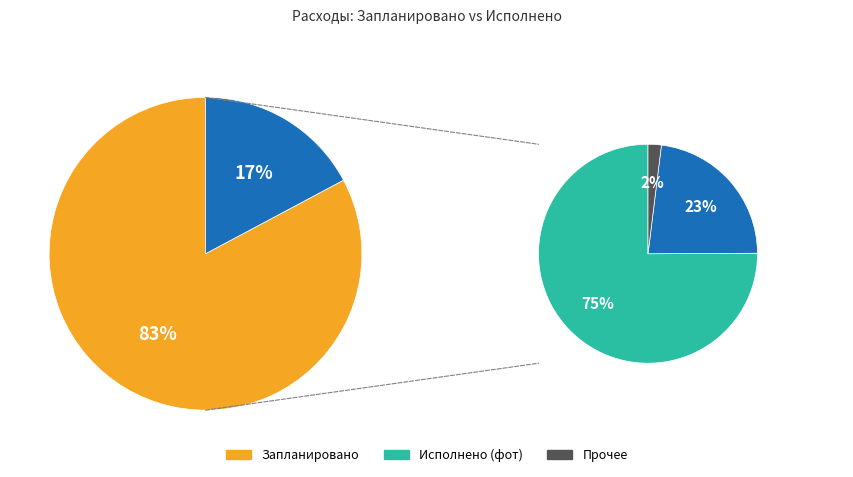

How many slices are in this pie chart?

2